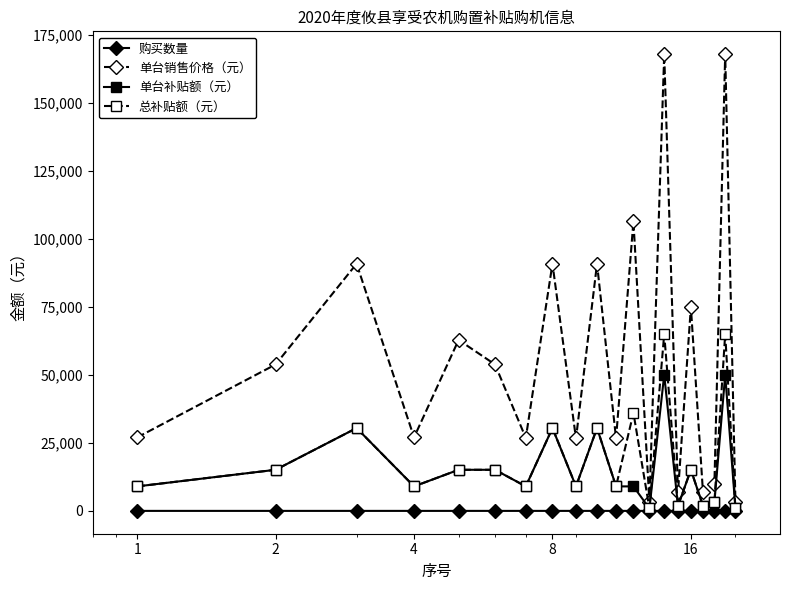

List the series in order of their peak value, highest first.

单台销售价格（元）, 总补贴额（元）, 单台补贴额（元）, 购买数量